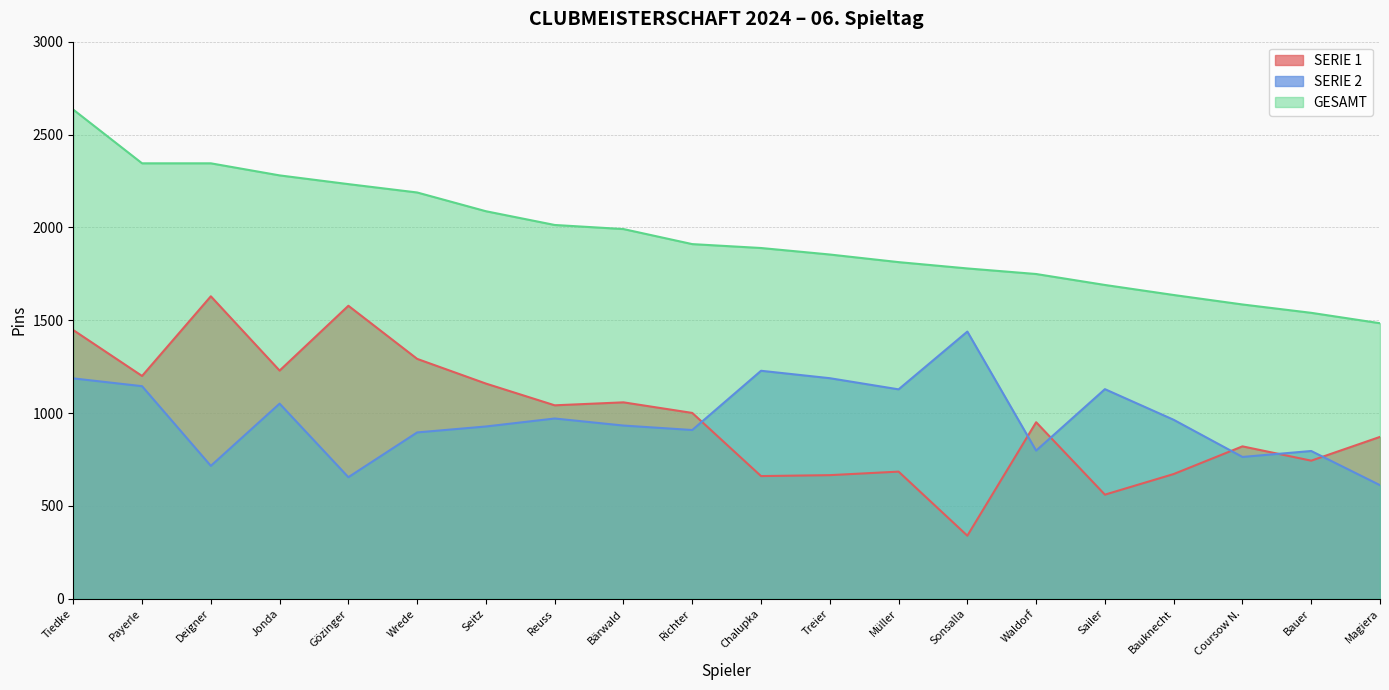

Is it true that SERIE 2 equals 1912 at Treier?

False